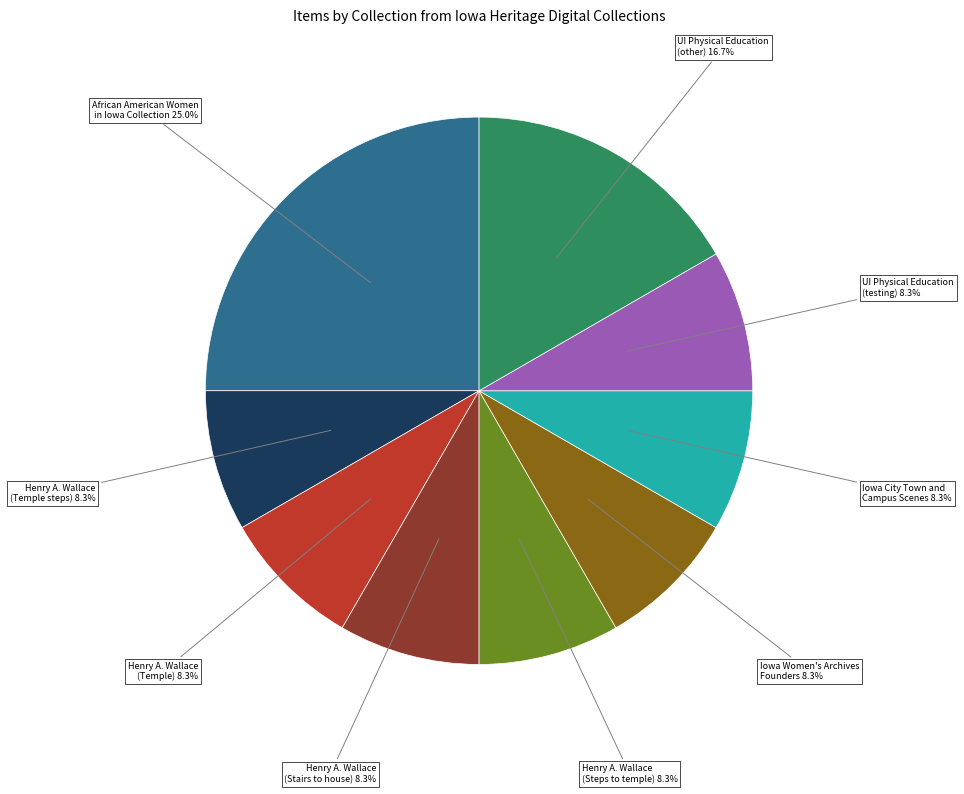

Between Henry A. Wallace (Temple steps) and UI Physical Education (other), which is larger?

UI Physical Education (other)